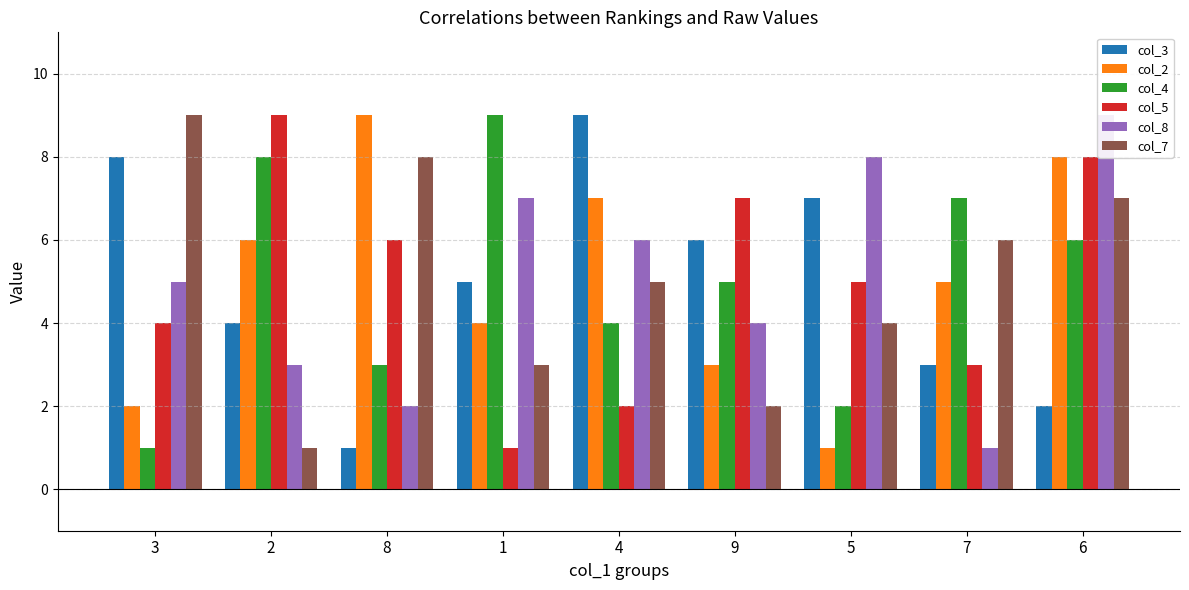

What value does the col_7 series have at 8?

8